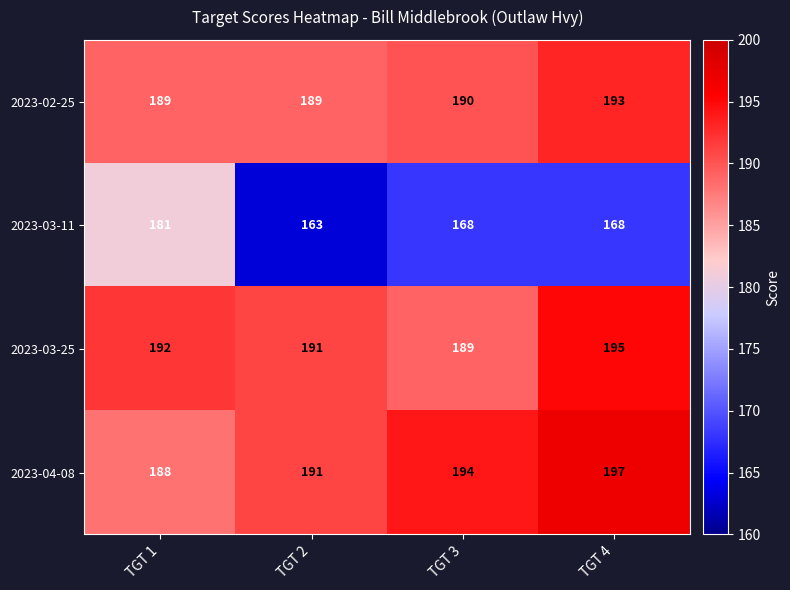

What is the difference between the maximum and minimum values in the 2023-02-25 series?

4